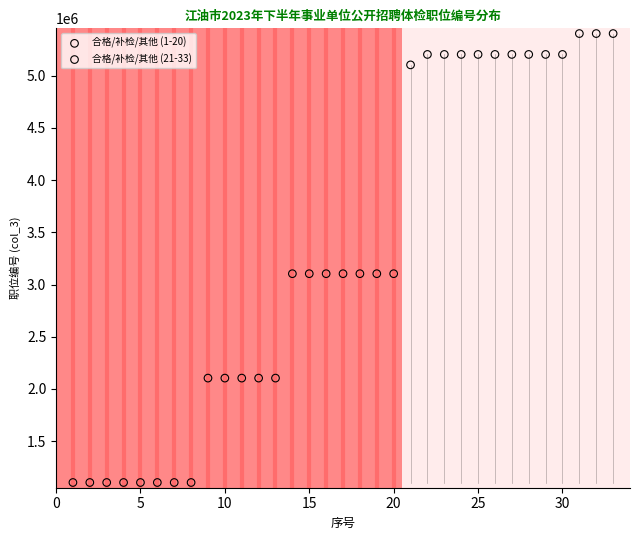

Which series reaches the minimum Y coordinate?

合格/补检/其他 (1-20)